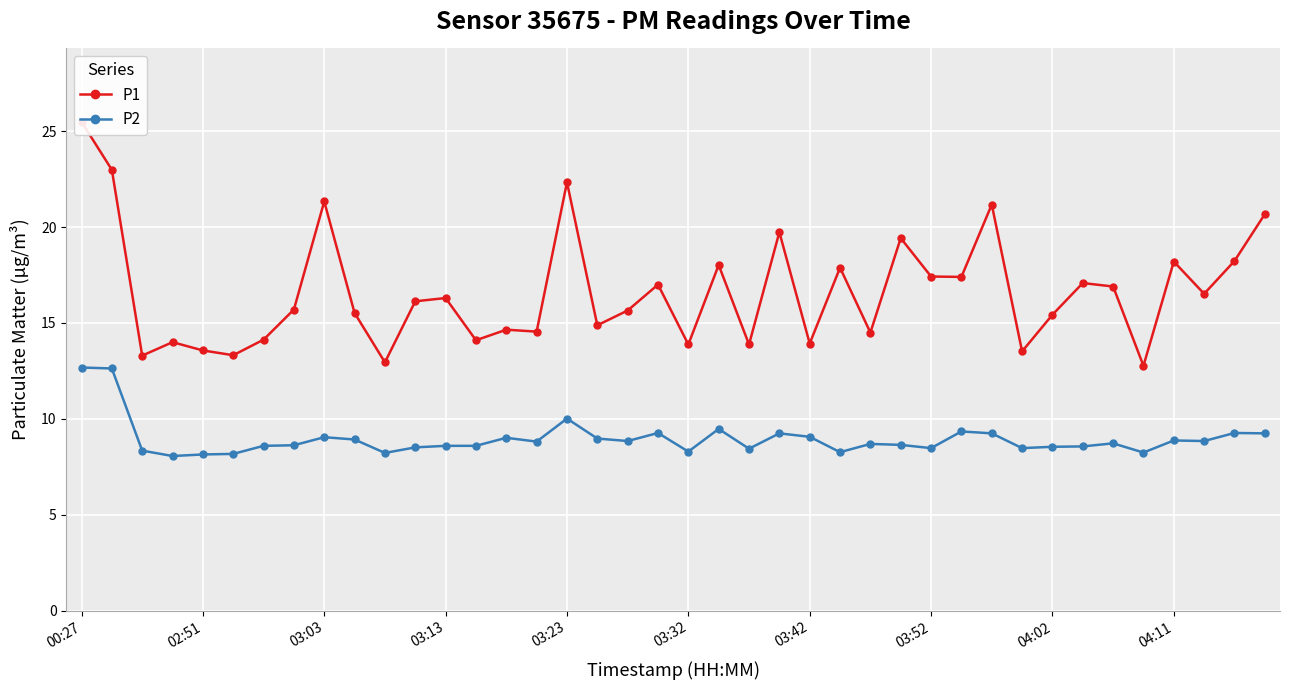

Is it true that P1 equals 8.3 at 22?

False